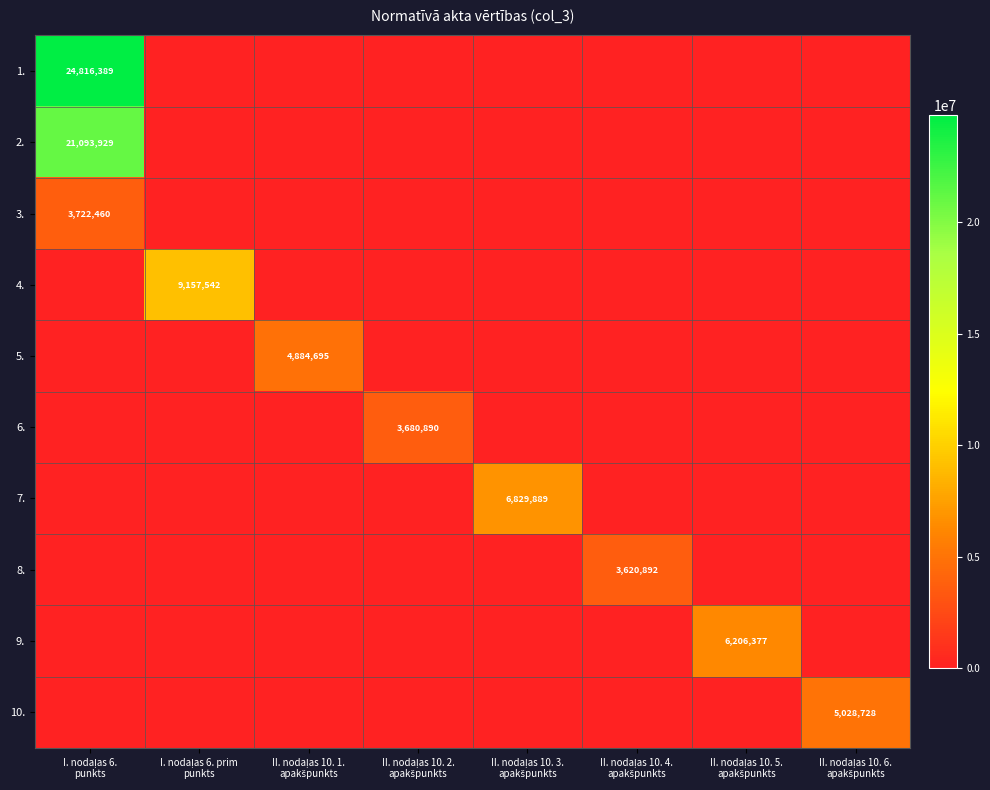

The 5. series shows 4884695 at II. nodaļas 10. 1. apakšpunkts. True or false?

True